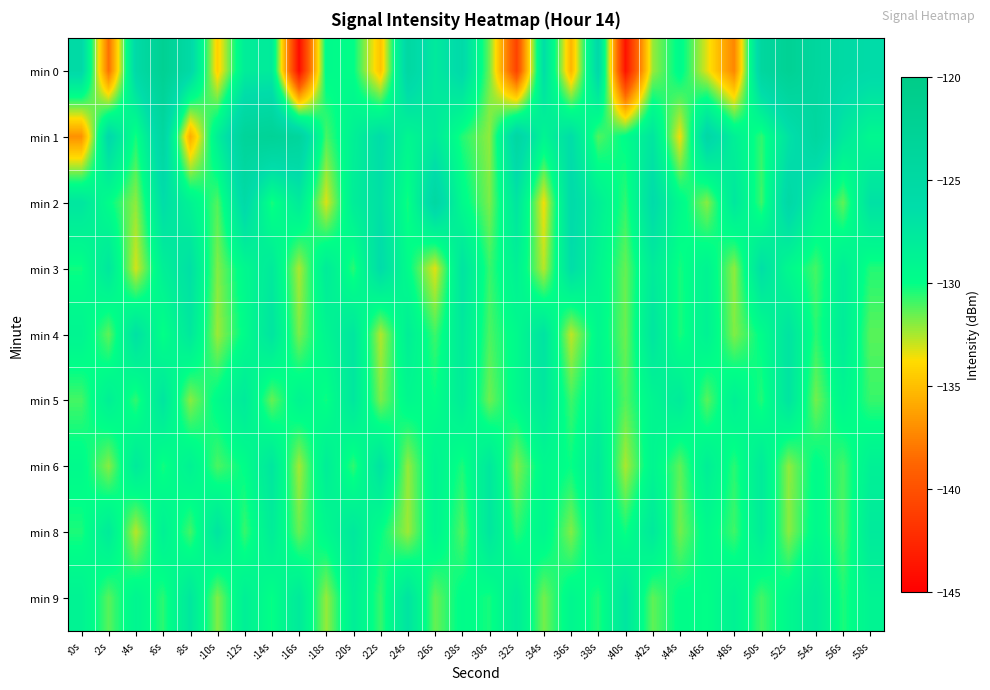

What is the total value across all series at :10s?

-1177.7